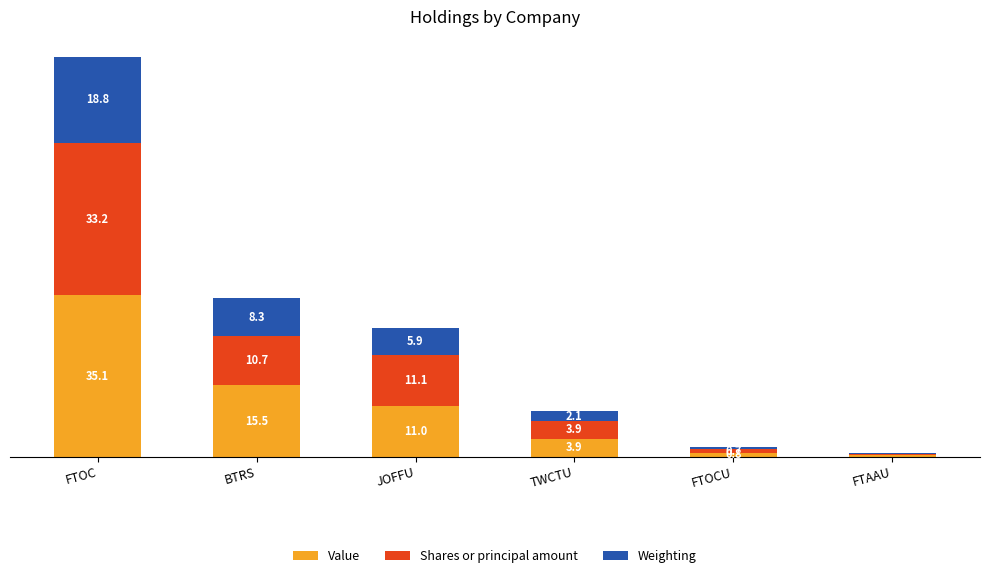

Where does the Value series first go above 11?

FTOC